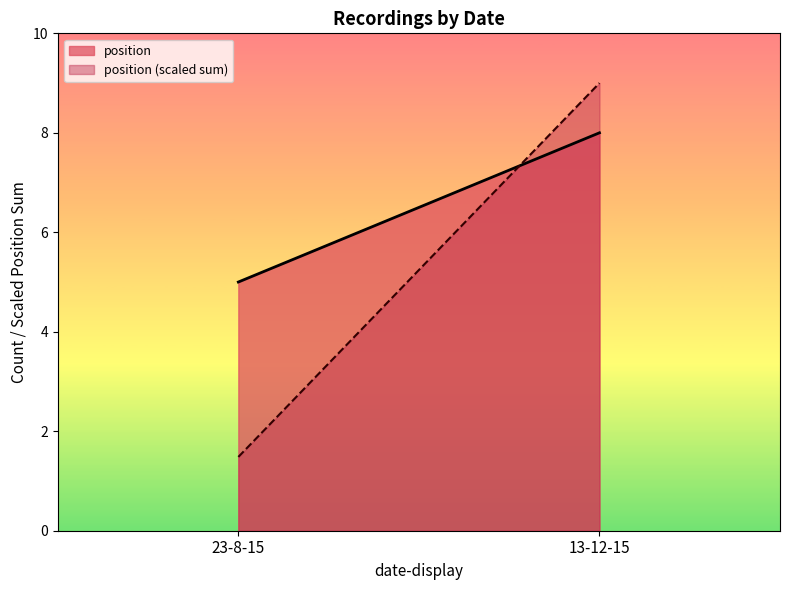

How many categories are shown in the chart?

2